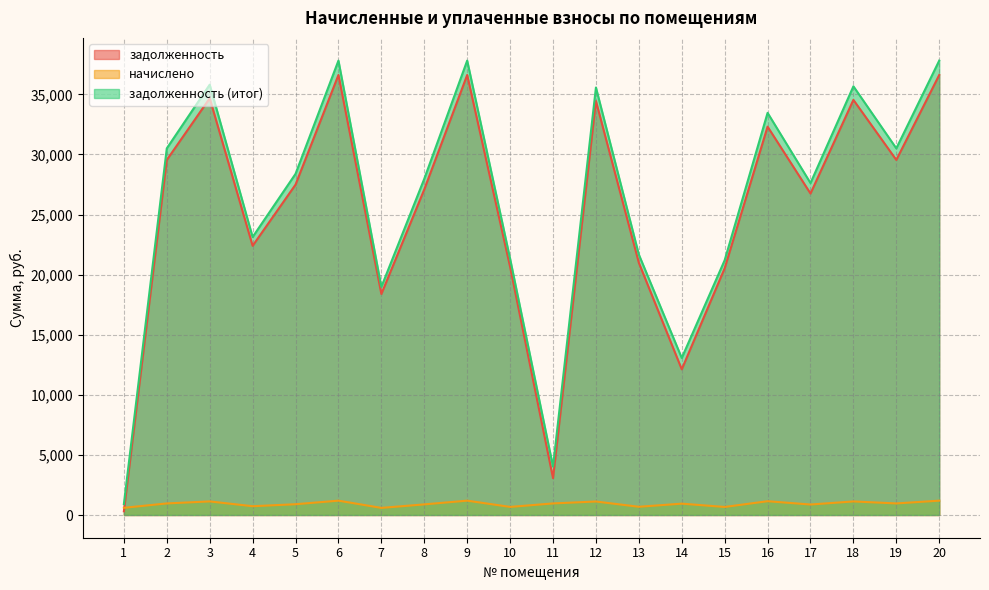

What is the value of the задолженность (итог) point at the 15th from the left?

21202.6